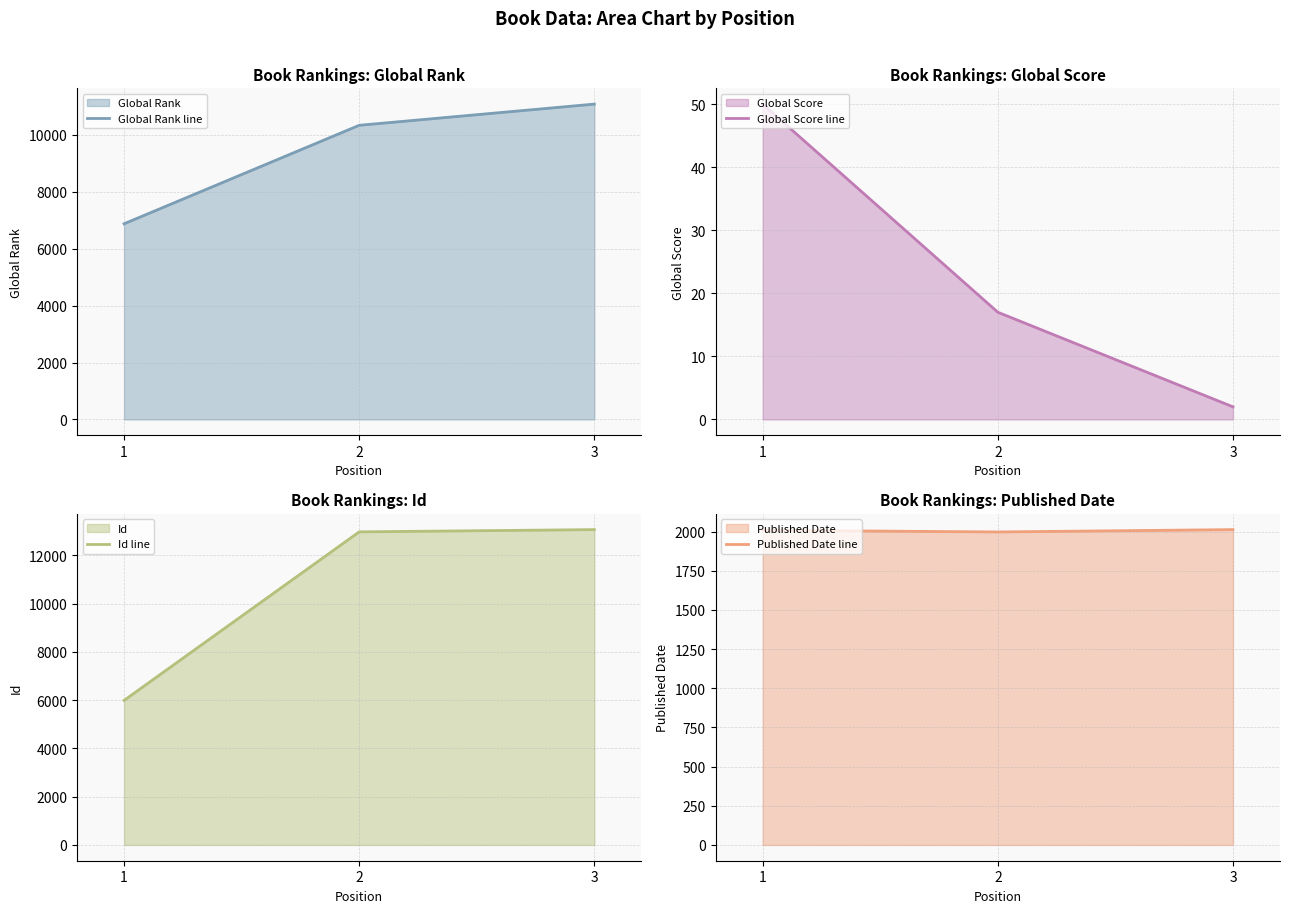

True or false: Id line has a value of 5991 at 1.

True